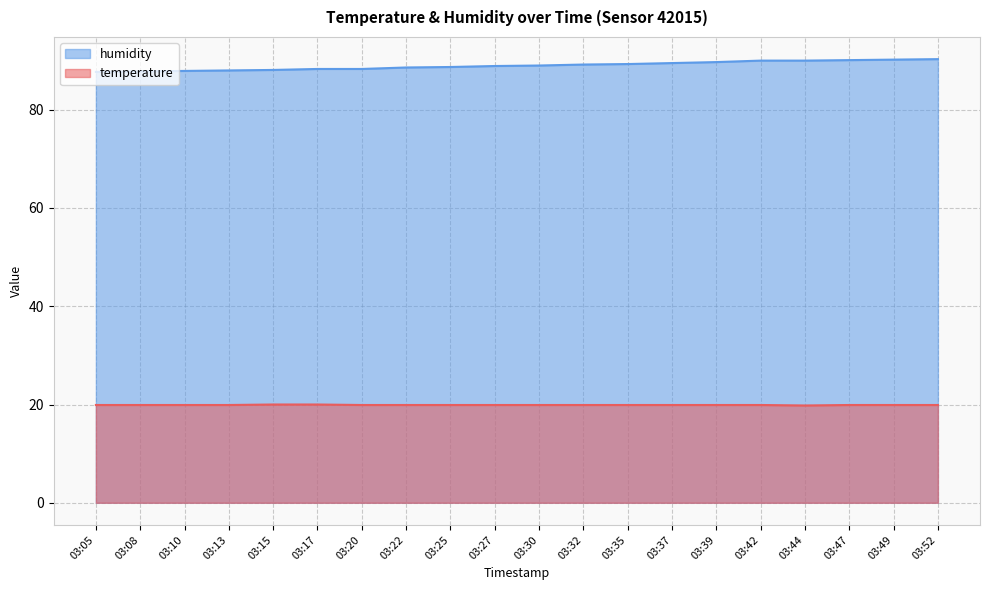

True or false: humidity and temperature cross at least once.

False